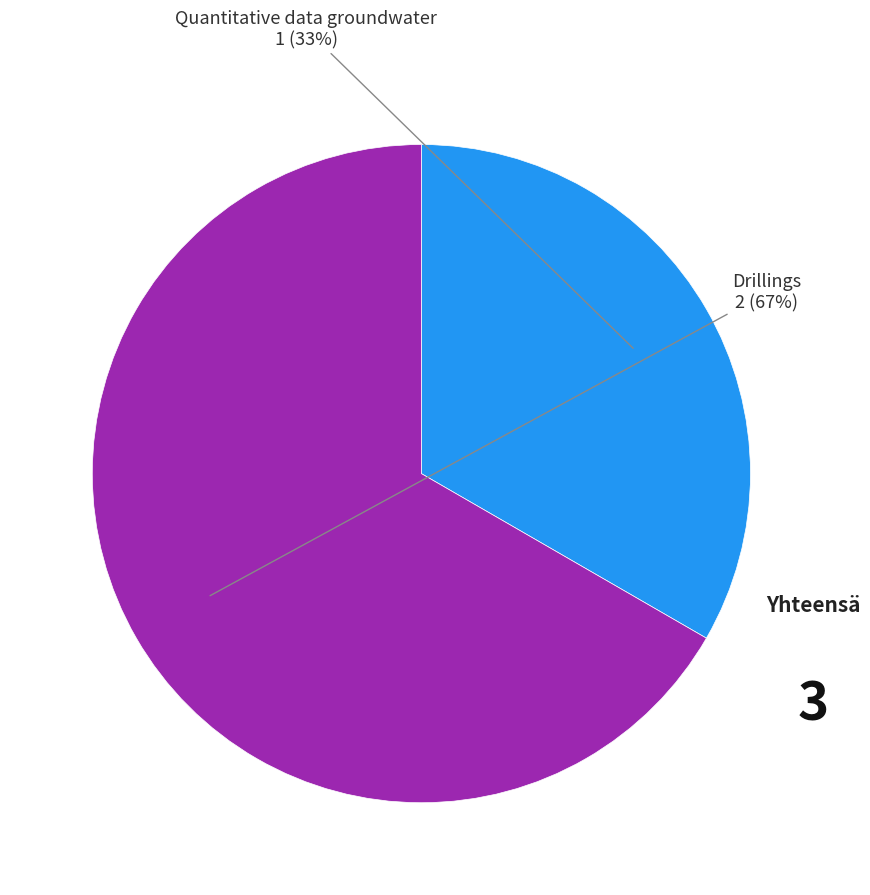

How many segments does this pie chart have?

2